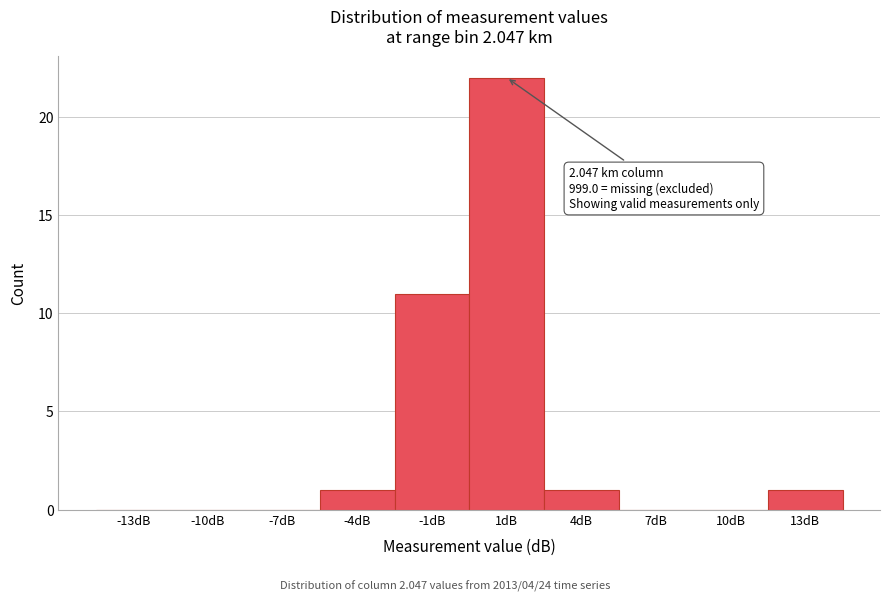

Reading right to left, what are all the values shown in this chart?

13dB=1	10dB=0	7dB=0	4dB=1	1dB=22	-1dB=11	-4dB=1	-7dB=0	-10dB=0	-13dB=0